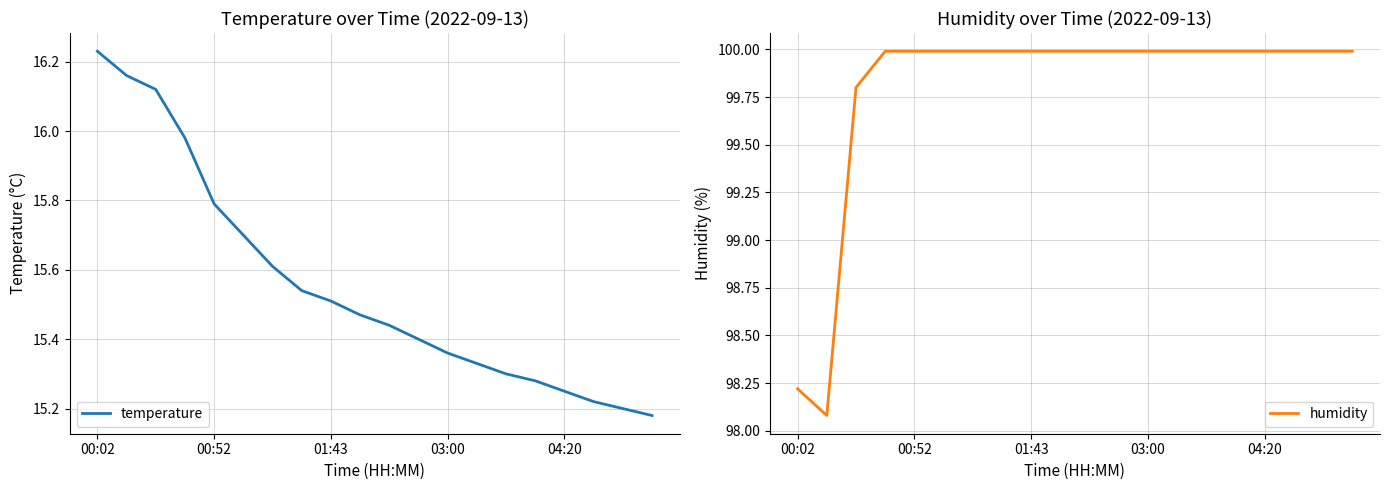

How many distinct data groups are displayed?

2